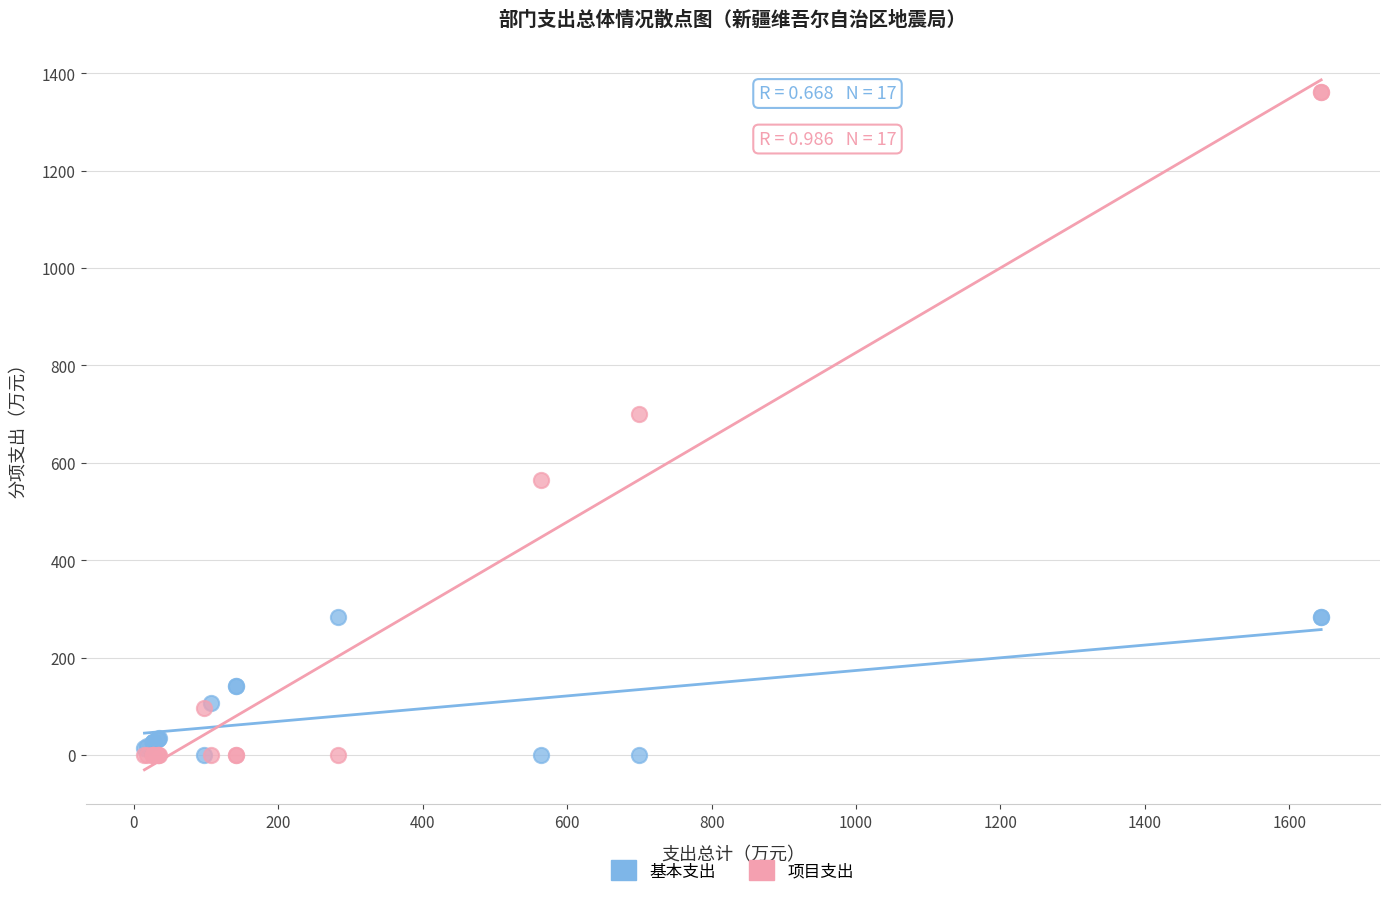

Which series has the widest spread of Y values?

项目支出